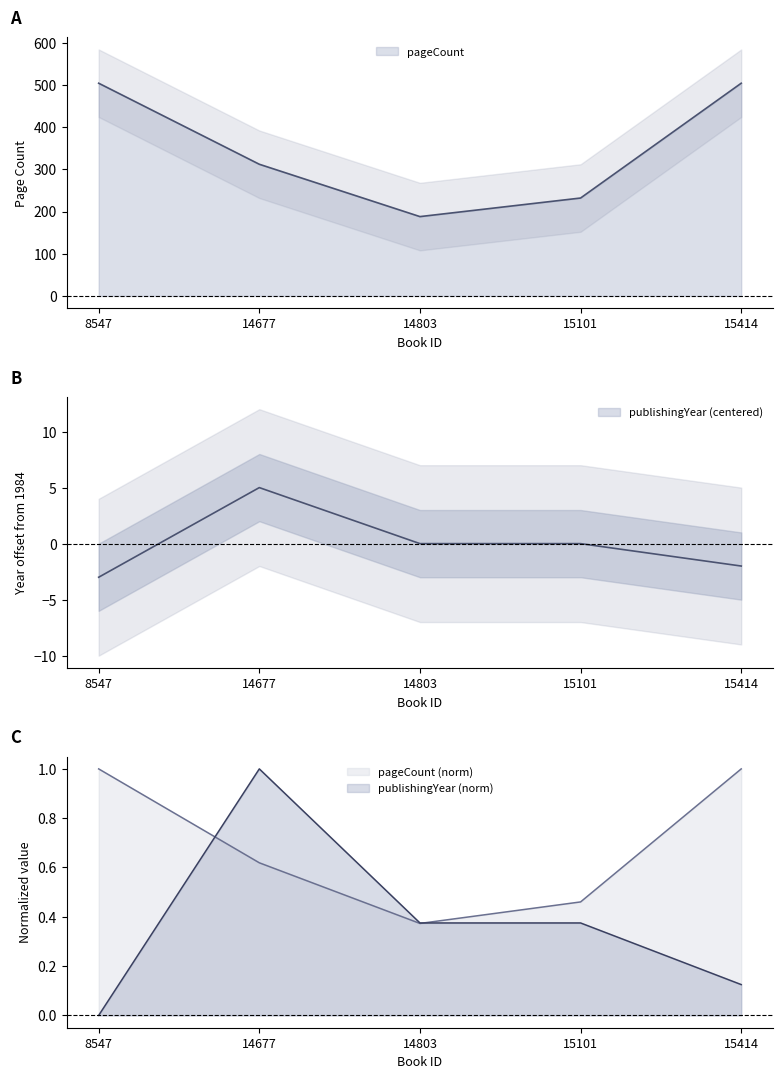

What is the maximum value for pageCount?

504